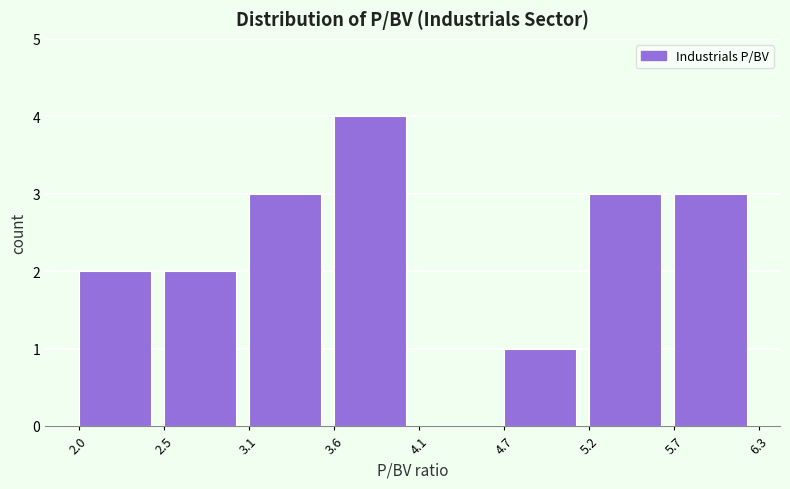

Reading left to right, extract all data points from this chart.

2.0=2	2.5=2	3.1=3	3.6=4	4.1=0	4.7=1	5.2=3	5.7=3